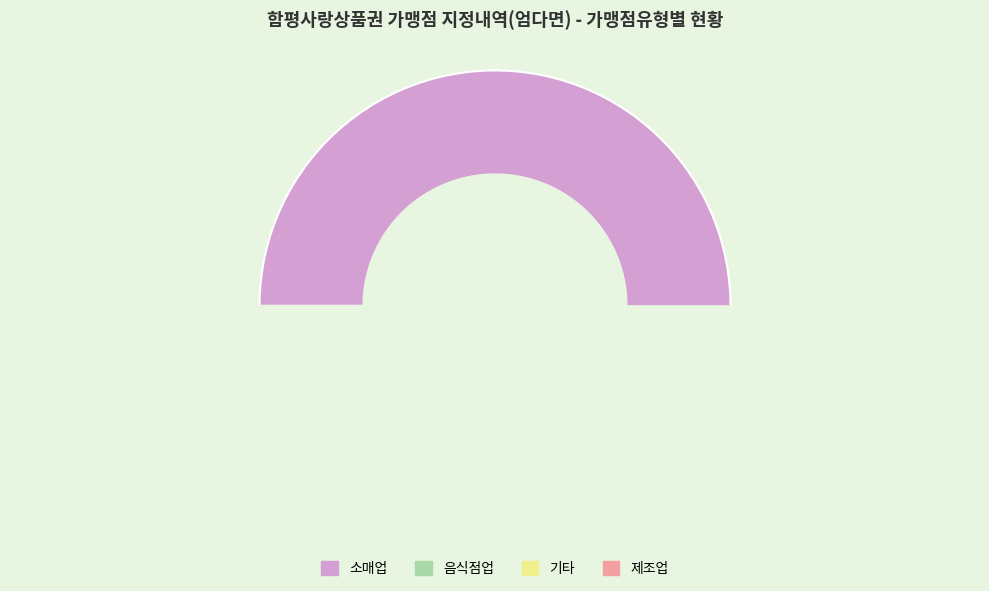

Between 기타 and 음식점업, which is larger?

음식점업